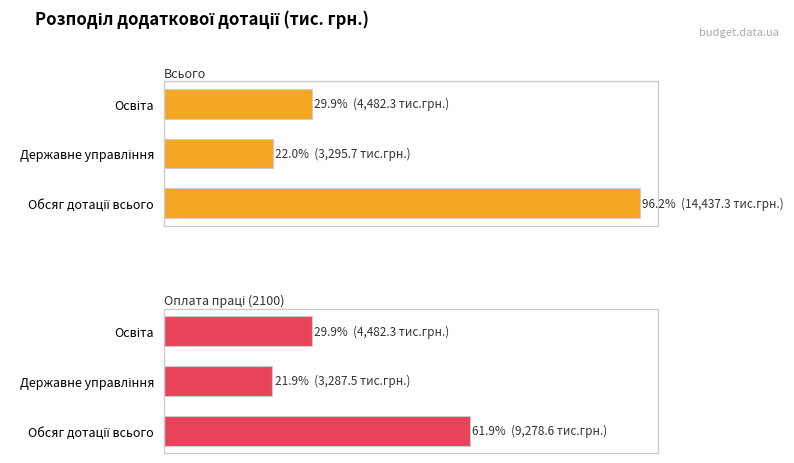

What is the approximate value of Оплата праці (2100) at Обсяг дотації всього?

61.9